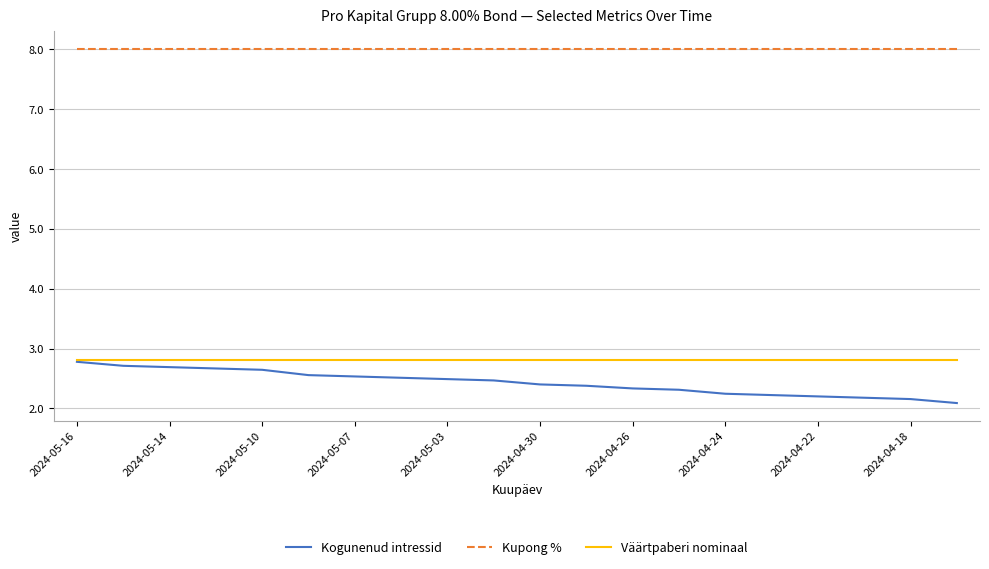

What is the average value of the Kogunenud intressid series?

2.4